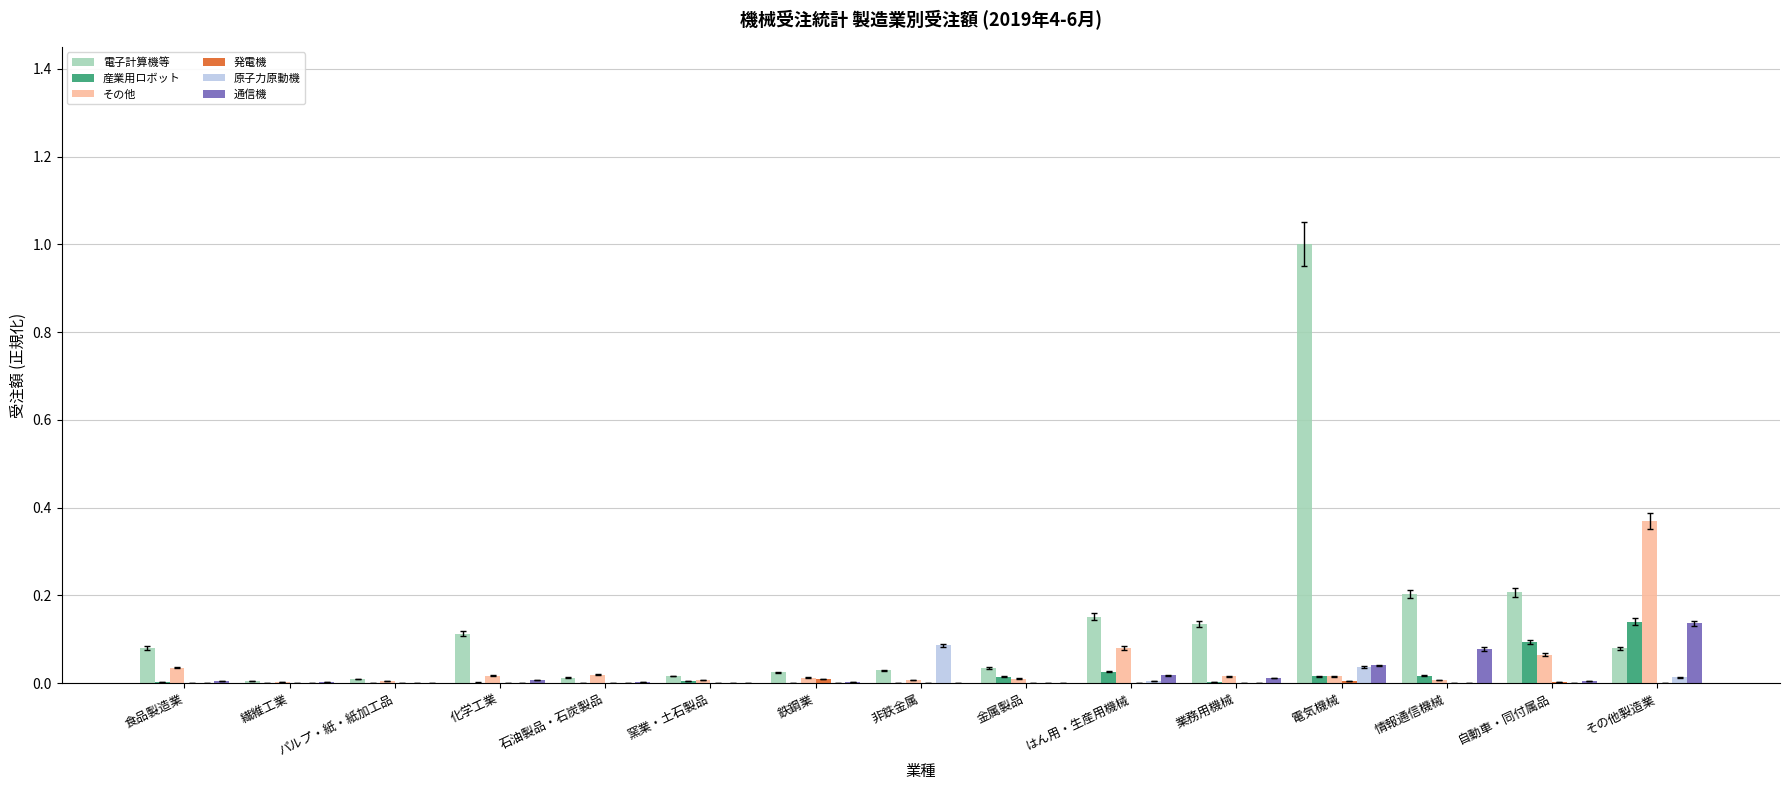

How many groups of bars are there?

15